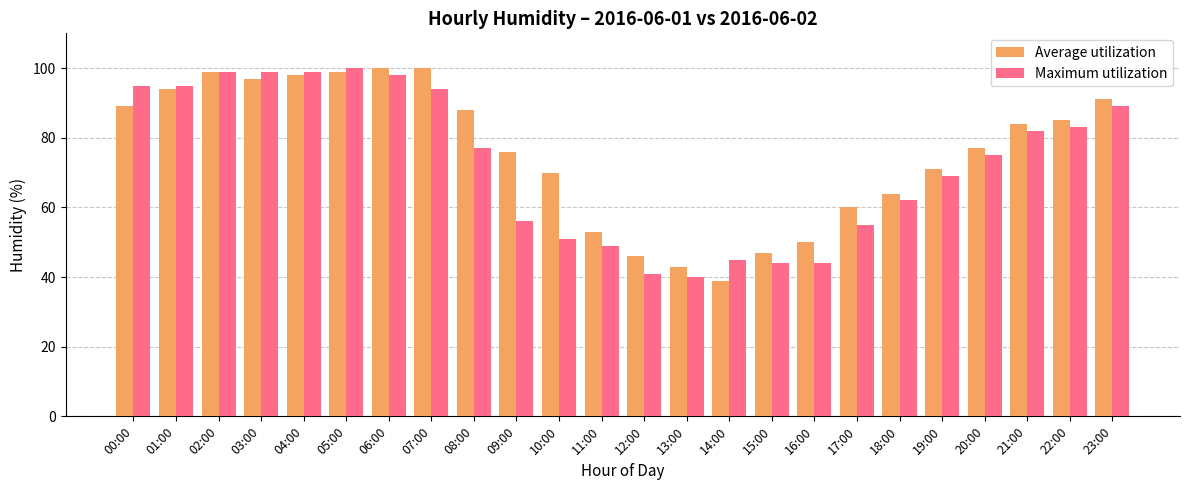

At which label does Average utilization reach its minimum?

14:00